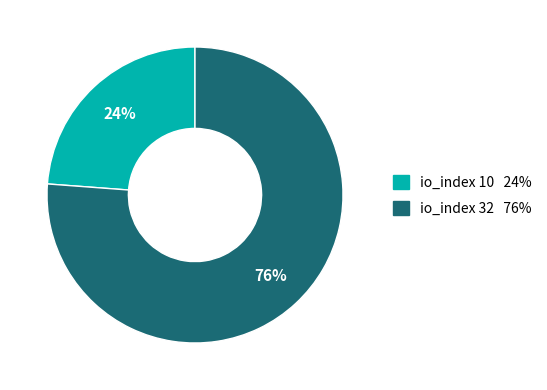

Count the number of slices in the pie.

2